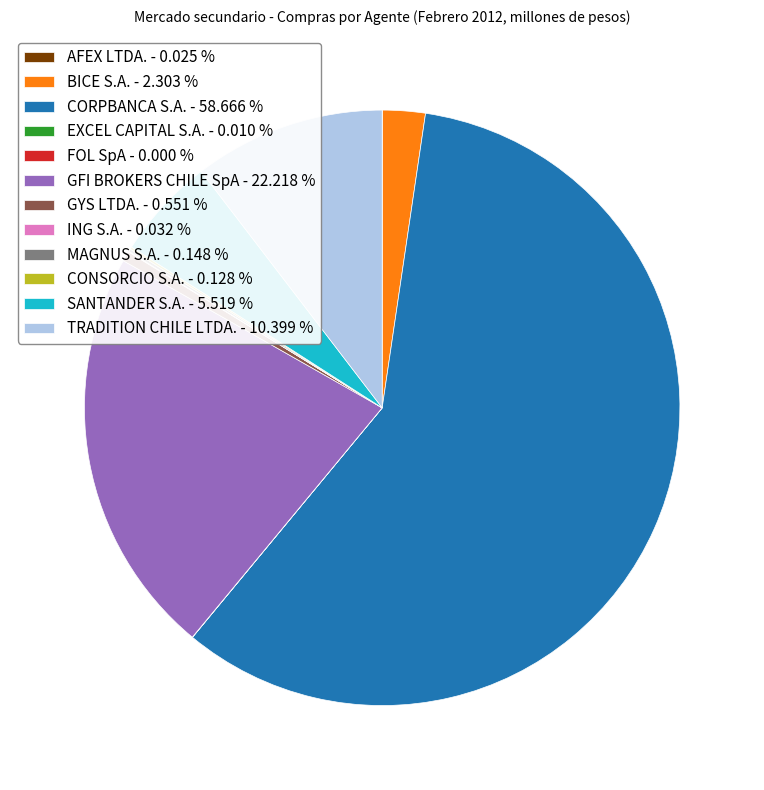

Between SANTANDER S.A. - 5.519 % and GFI BROKERS CHILE SpA - 22.218 %, which is larger?

GFI BROKERS CHILE SpA - 22.218 %